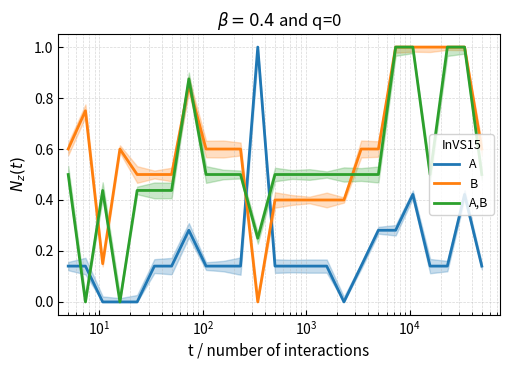

How many intersections are there between B and A,B?

6